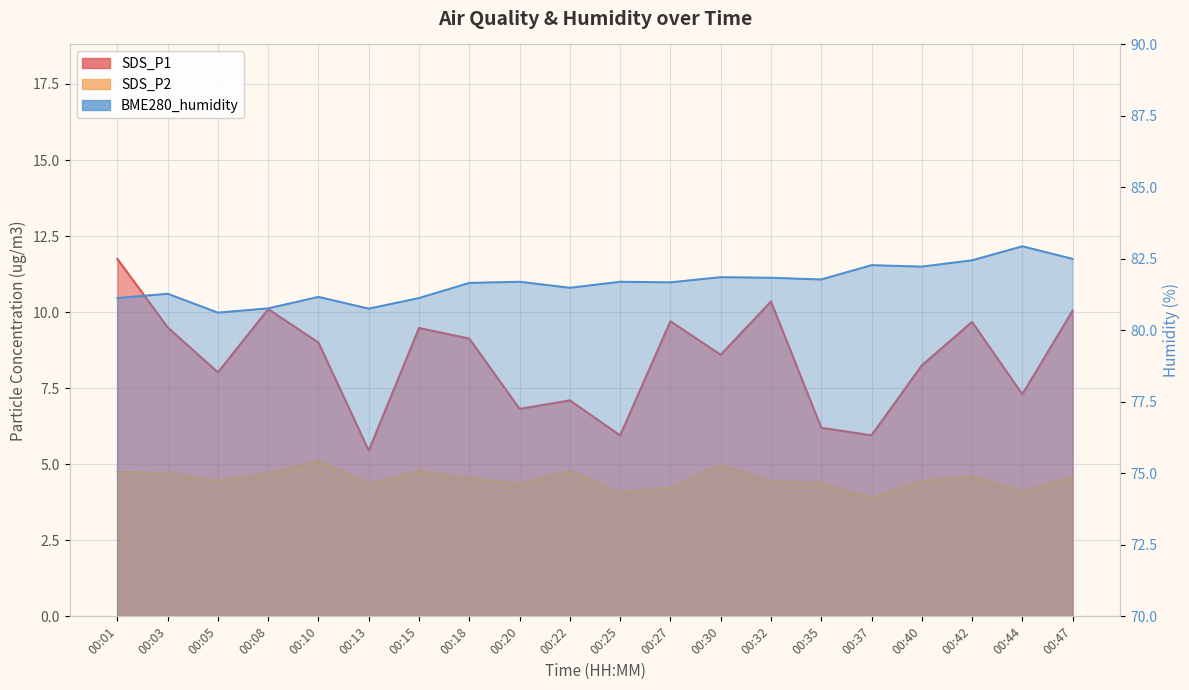

Reading left to right, what are all the values shown in this chart?

SDS_P1: 00:01=11.8	00:03=9.5	00:05=8.0	00:08=10.1	00:10=9.0	00:13=5.5	00:15=9.5	00:18=9.1	00:20=6.8	00:22=7.1	00:25=6.0	00:27=9.7	00:30=8.6	00:32=10.3	00:35=6.2	00:37=6.0	00:40=8.2	00:42=9.7	00:44=7.3	00:47=10.1
SDS_P2: 00:01=4.8	00:03=4.7	00:05=4.5	00:08=4.7	00:10=5.1	00:13=4.3	00:15=4.8	00:18=4.5	00:20=4.3	00:22=4.8	00:25=4.1	00:27=4.2	00:30=5.0	00:32=4.4	00:35=4.4	00:37=3.9	00:40=4.5	00:42=4.6	00:44=4.1	00:47=4.6
BME280_humidity: 00:01=81.1	00:03=81.3	00:05=80.6	00:08=80.8	00:10=81.2	00:13=80.8	00:15=81.1	00:18=81.7	00:20=81.7	00:22=81.5	00:25=81.7	00:27=81.7	00:30=81.9	00:32=81.8	00:35=81.8	00:37=82.3	00:40=82.2	00:42=82.5	00:44=82.9	00:47=82.5